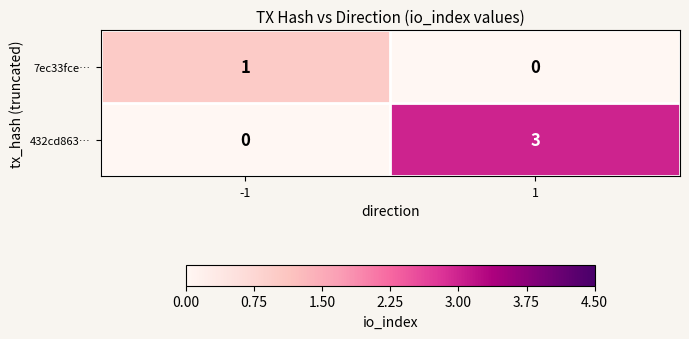

Reading right to left, extract all data points from this chart.

7ec33fce…: 0	1
432cd863…: 3	0